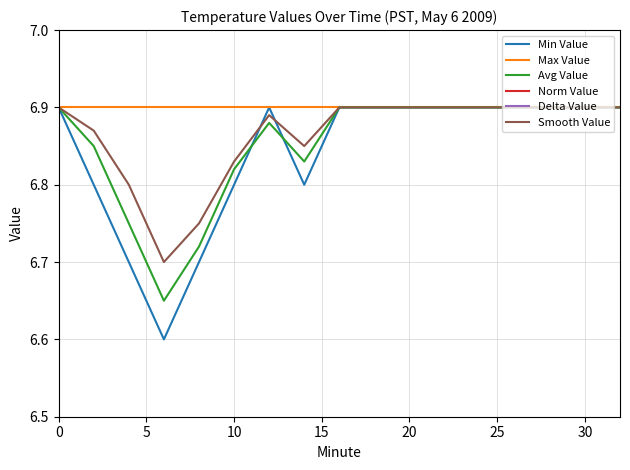

The Min Value series shows 6.9 at 30. True or false?

True